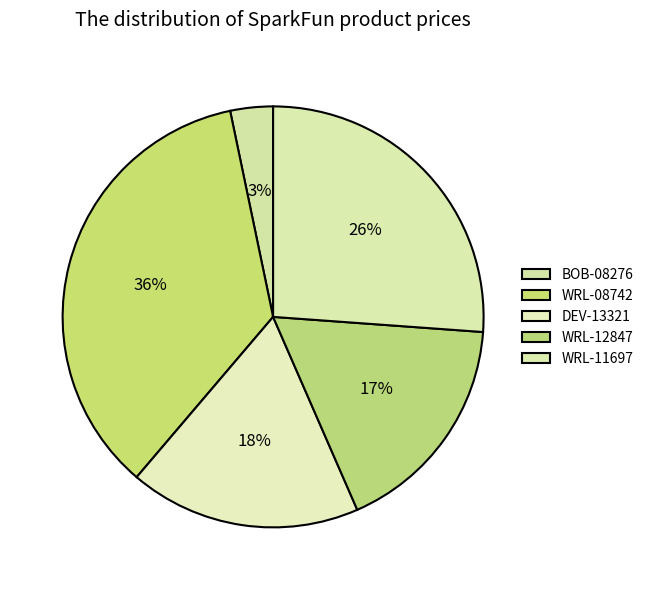

How much of the chart is everything except WRL-12847?

82.7%